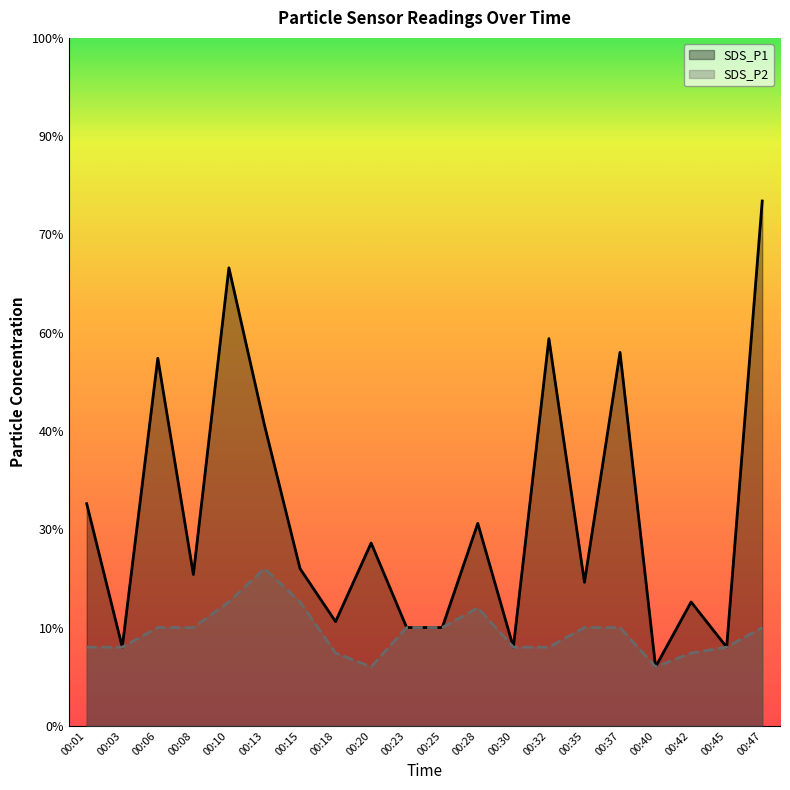

Which series has the largest total across all categories?

SDS_P1